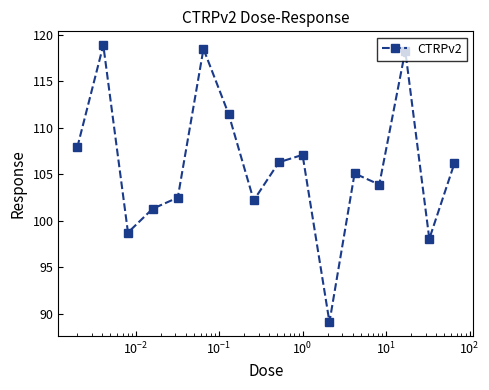

What is the sum of all values?

1695.6